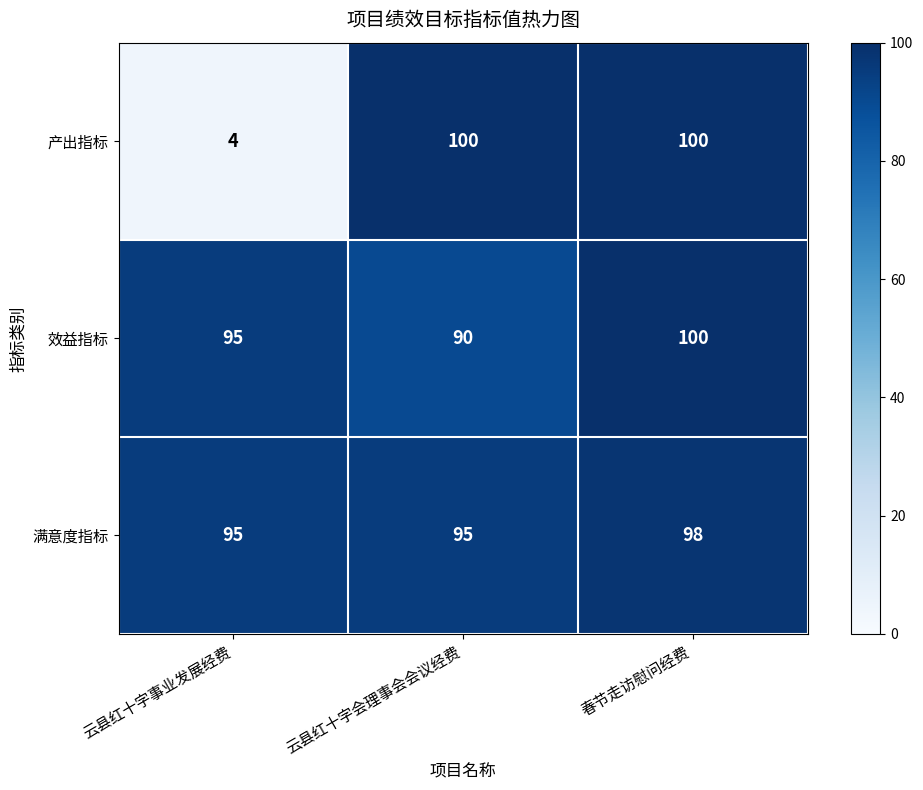

What is the greatest value displayed?

100